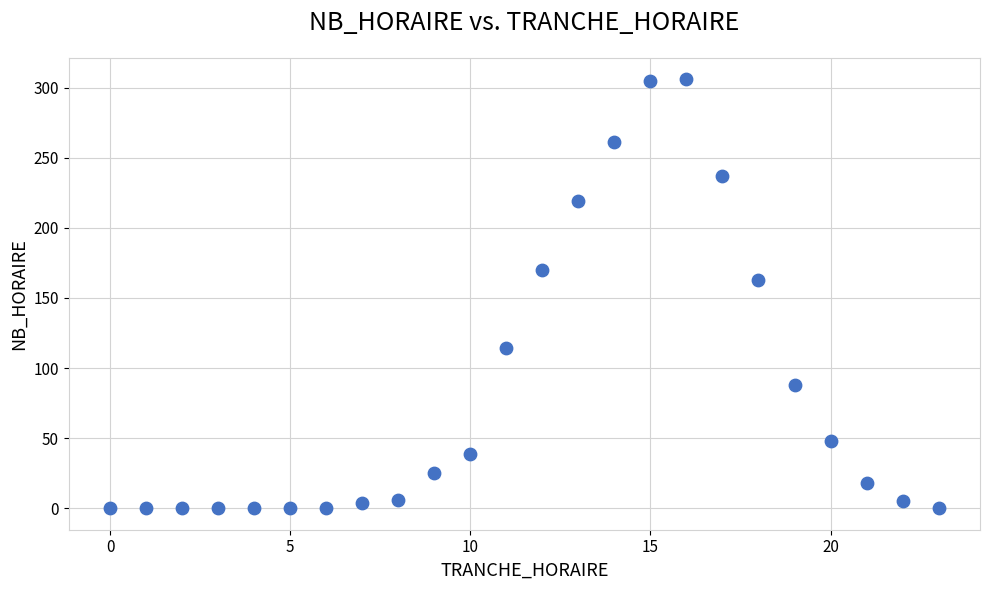

What Y value in the scatter plot is closest to 153?

163